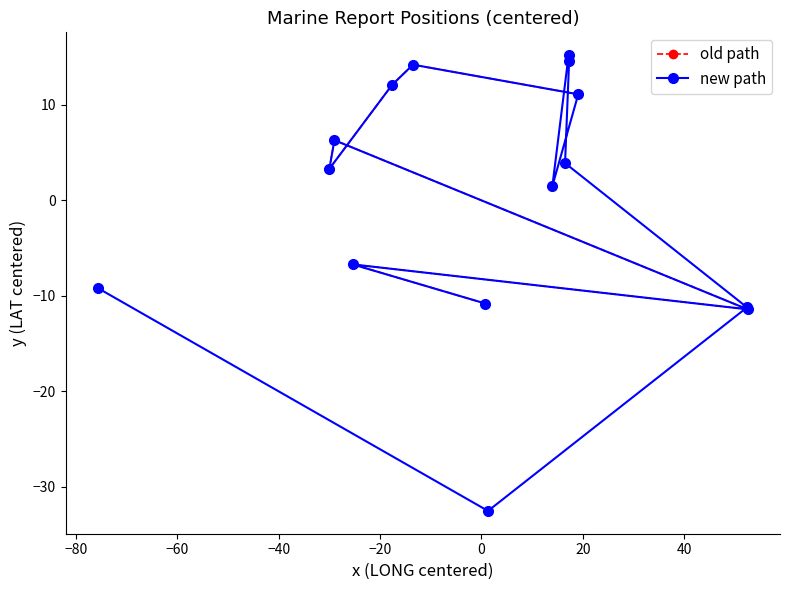

What is the maximum value for new path?

15.2